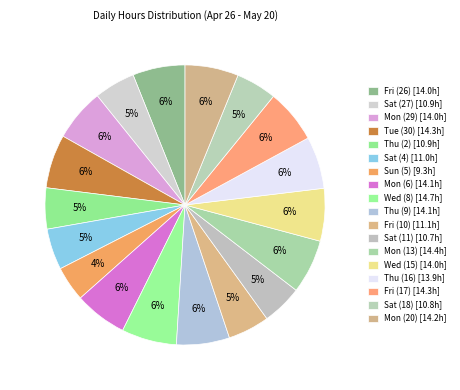

The Fri (26) slice represents 6% of the pie. True or false?

True